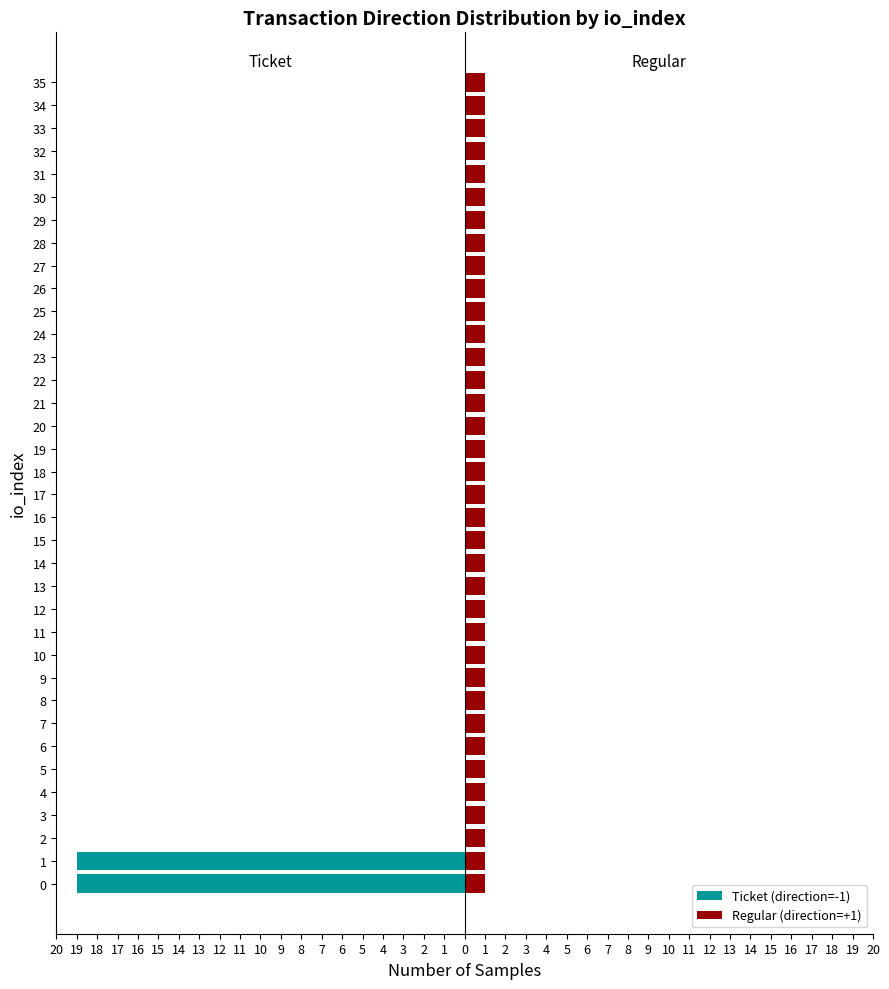

Count the number of data series in this chart.

2